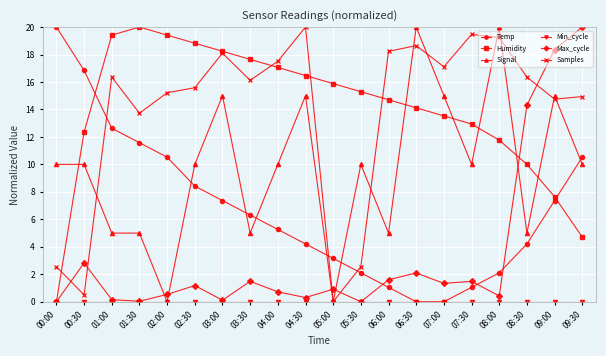

What is the average value of the Samples series?

13.8